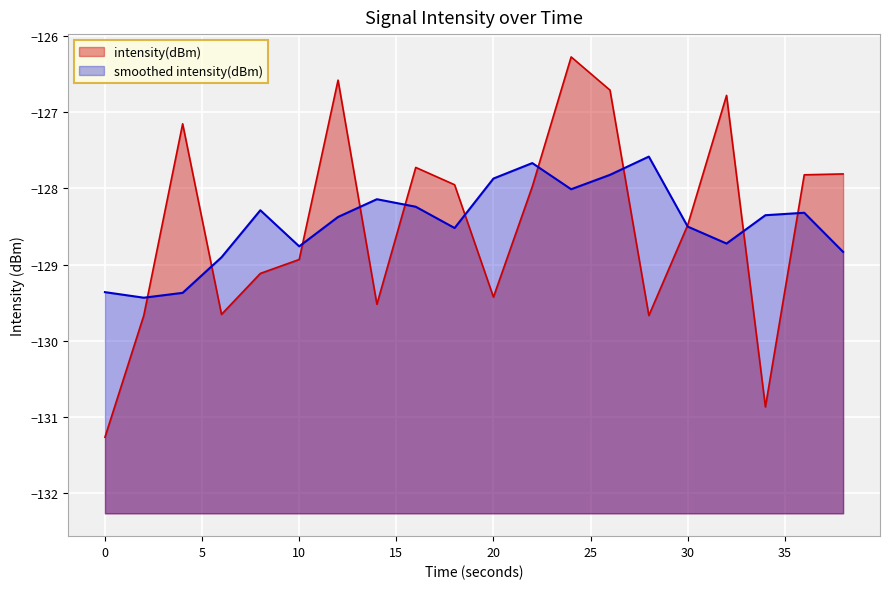

How many lines are shown in the chart?

2